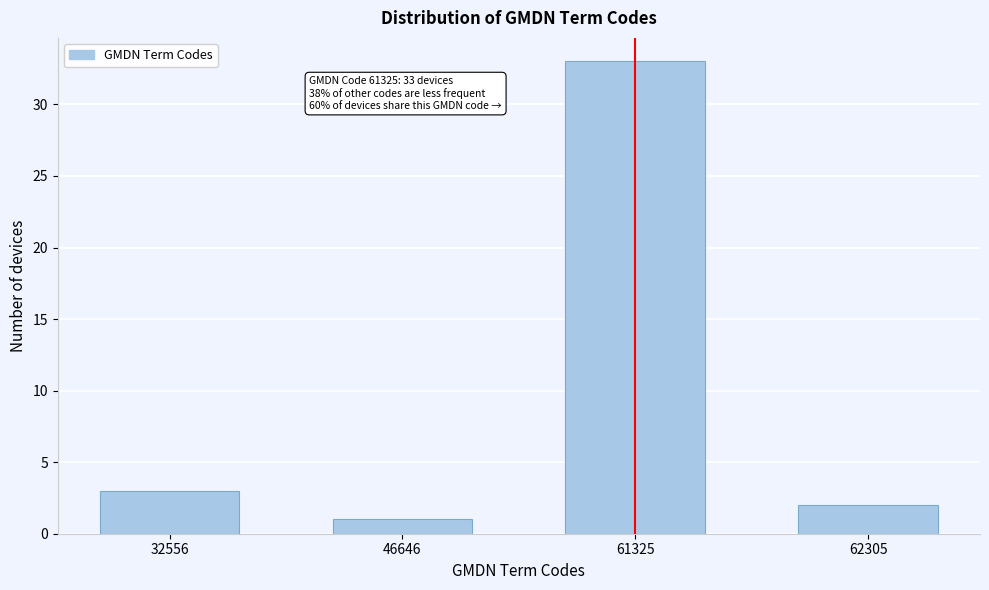

Reading left to right, what are all the values shown in this chart?

32556=3	46646=1	61325=33	62305=2